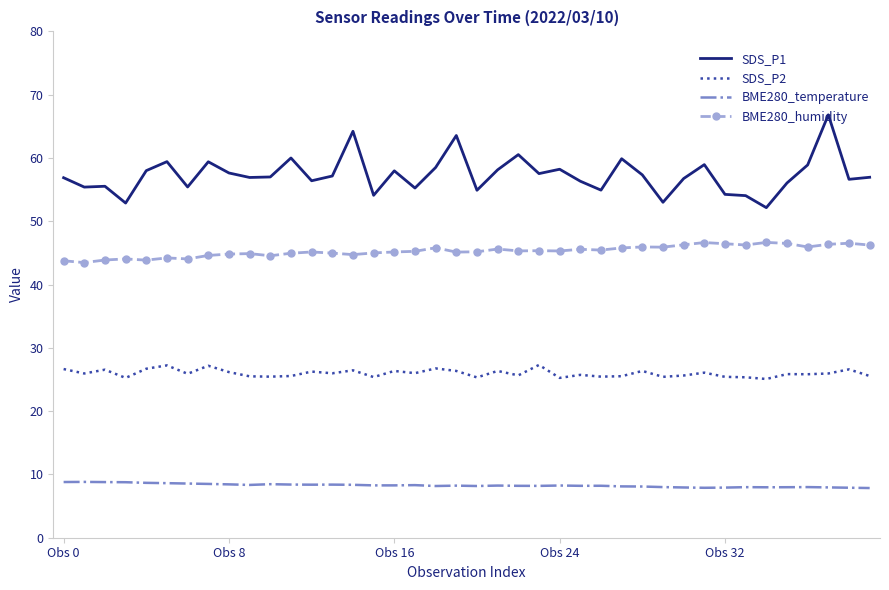

What is the maximum value shown in the chart?

66.8